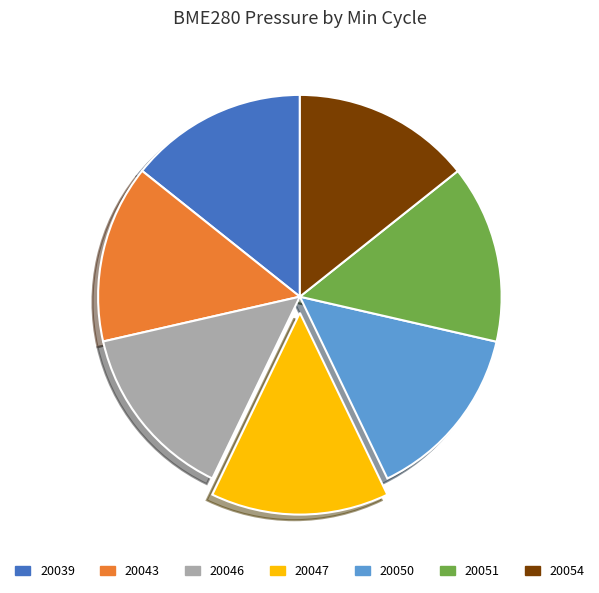

Does any single category account for the majority?

No